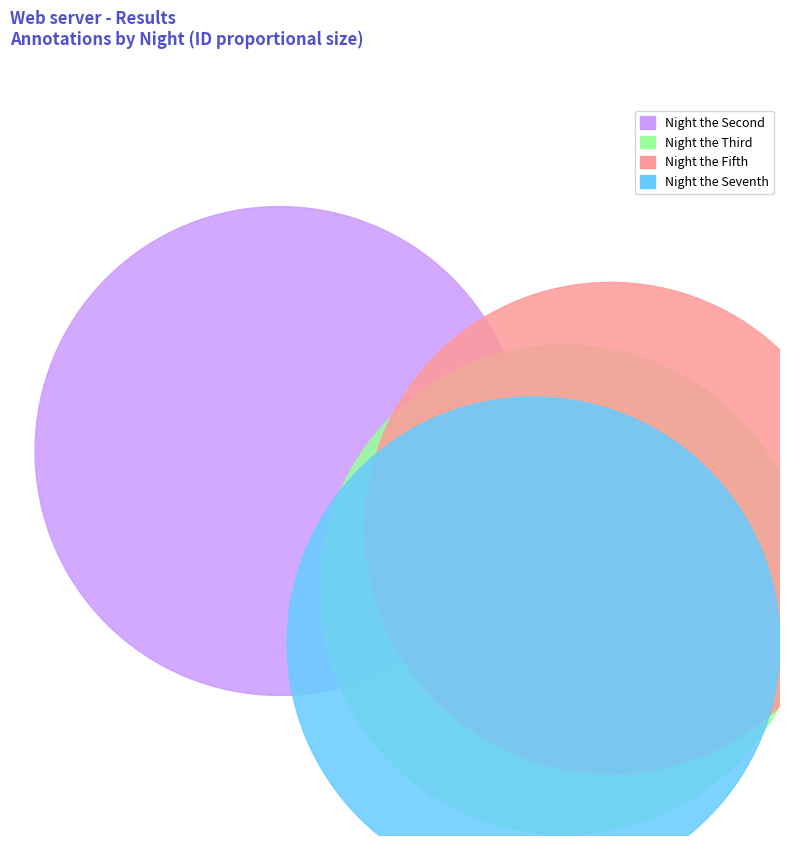

Is there a majority slice in this chart?

No